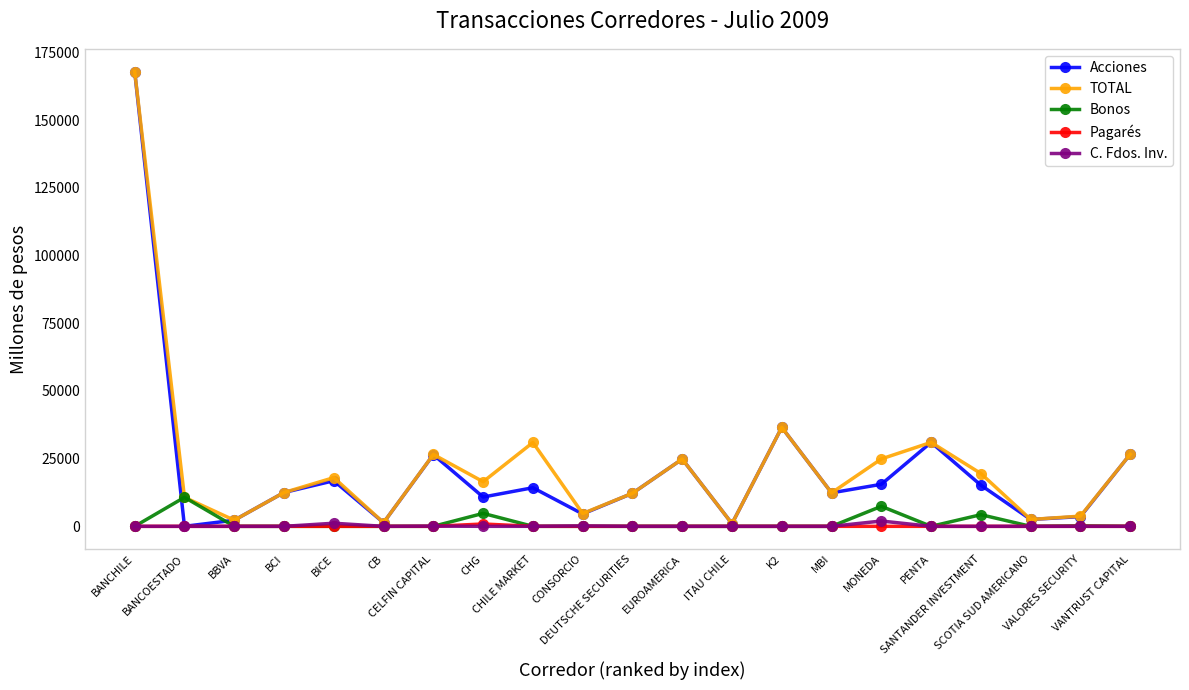

What is the value of the TOTAL point at the 10th from the left?

4730.9